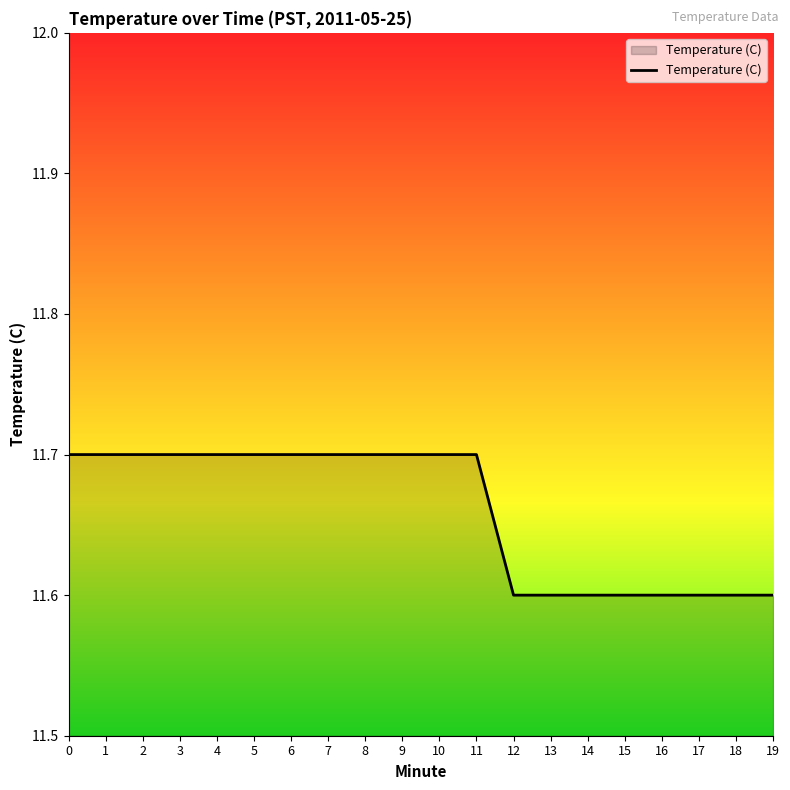

Approximately how many times larger is the value at 14 compared to 15?

1.0